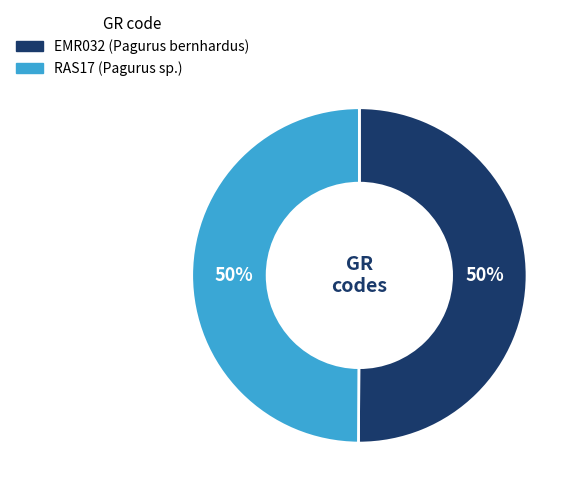

Approximately how many times larger is the value at EMR032 (Pagurus bernhardus) compared to RAS17 (Pagurus sp.)?

1.0